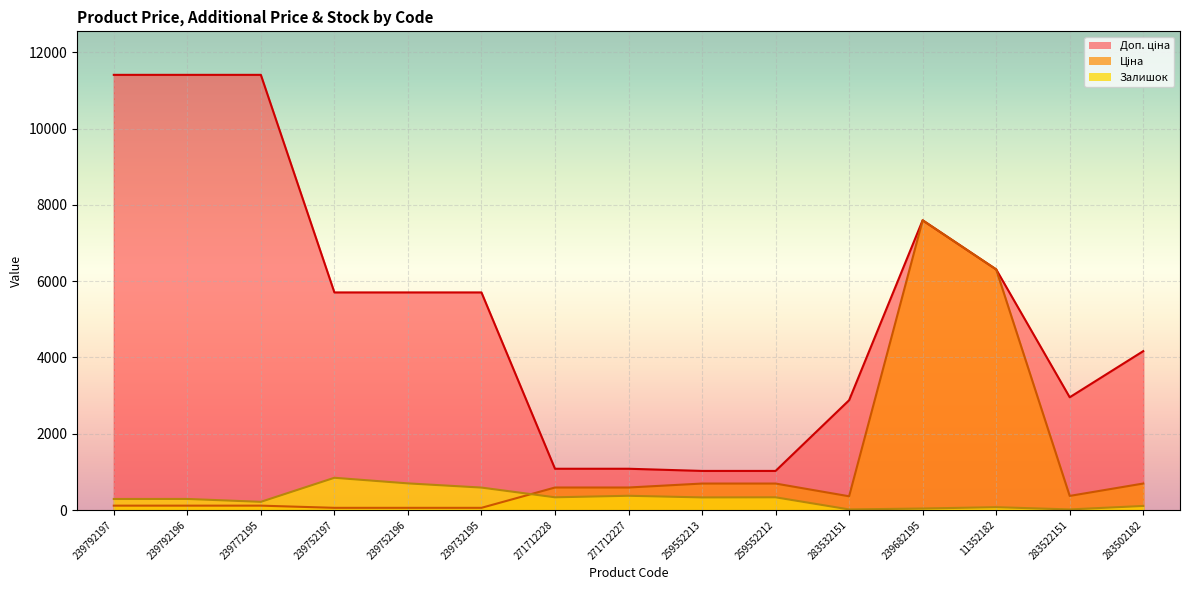

List the series in order of their overall mean, highest first.

Доп. ціна, Ціна, Залишок